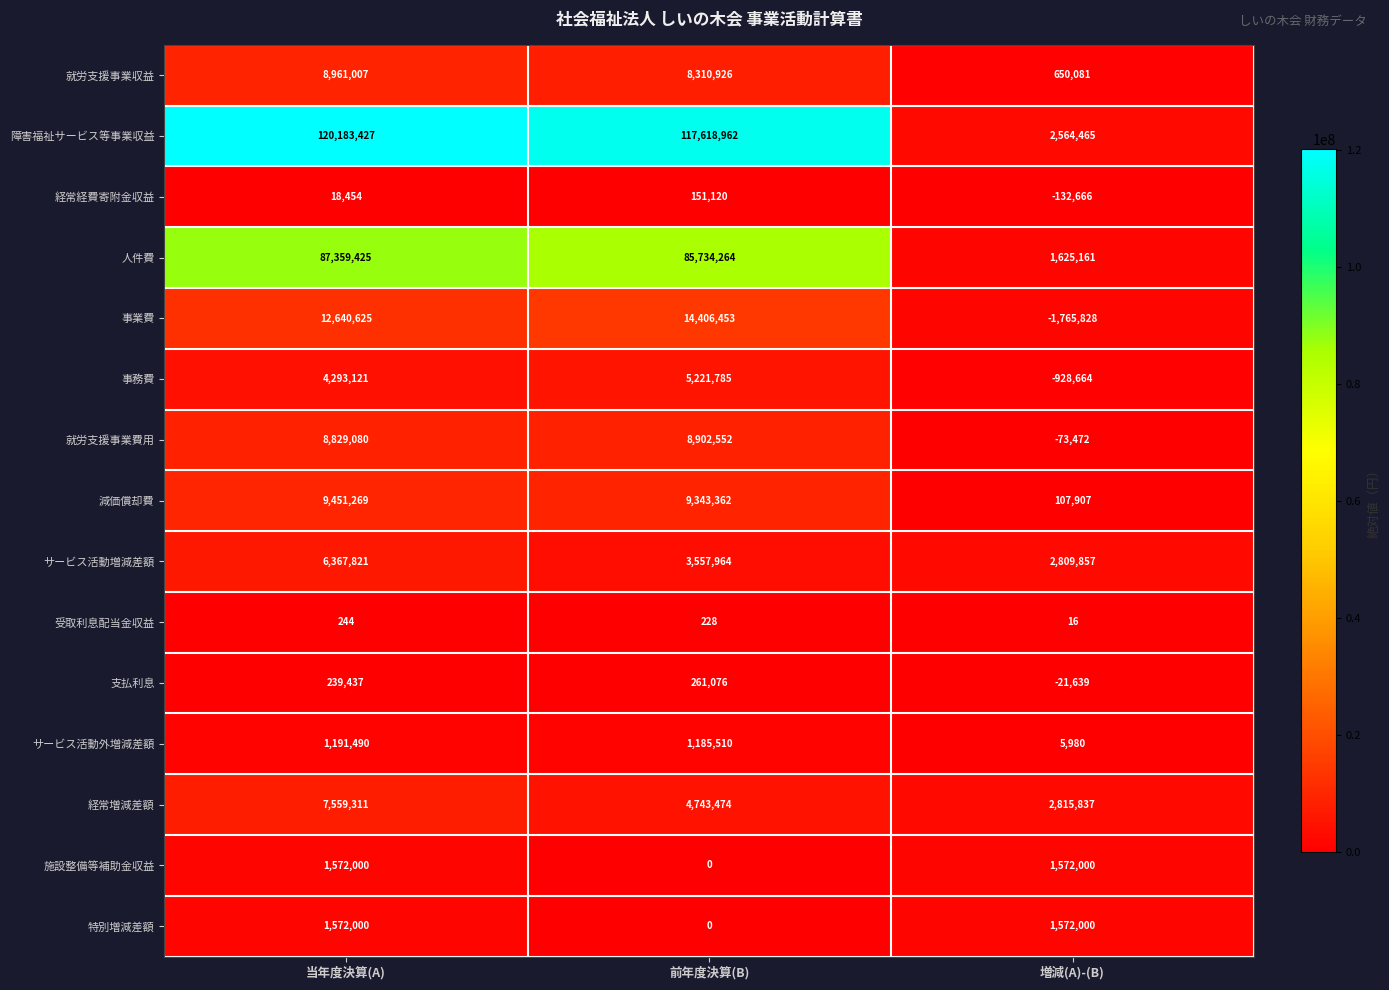

List the labels in order of 受取利息配当金収益 value, largest first.

当年度決算(A), 前年度決算(B), 増減(A)-(B)